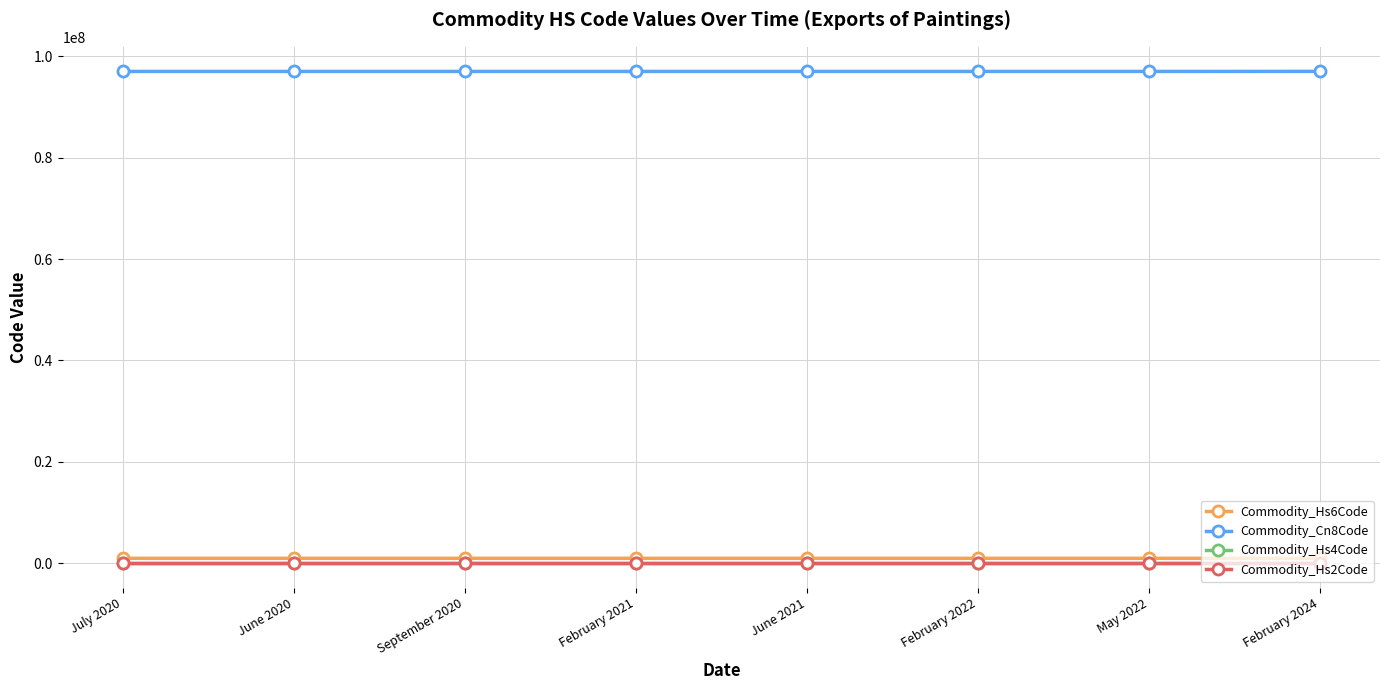

At how many categories does at least one series exceed 35267549?

8